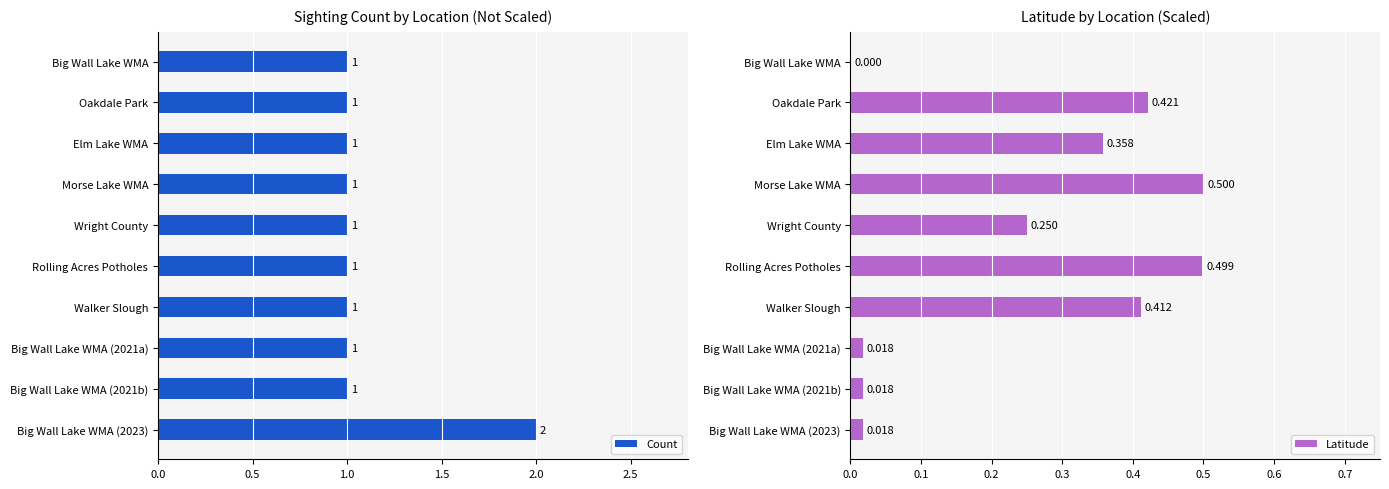

What is the sum of all Count values?

11